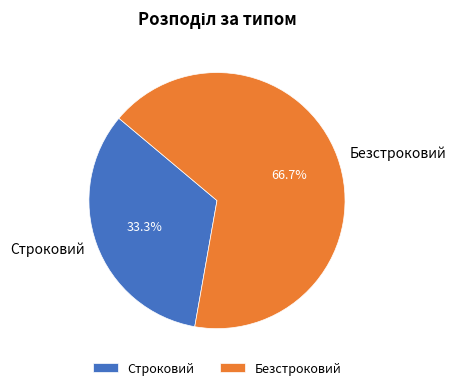

Which slice represents more than half of the pie?

Безстроковий